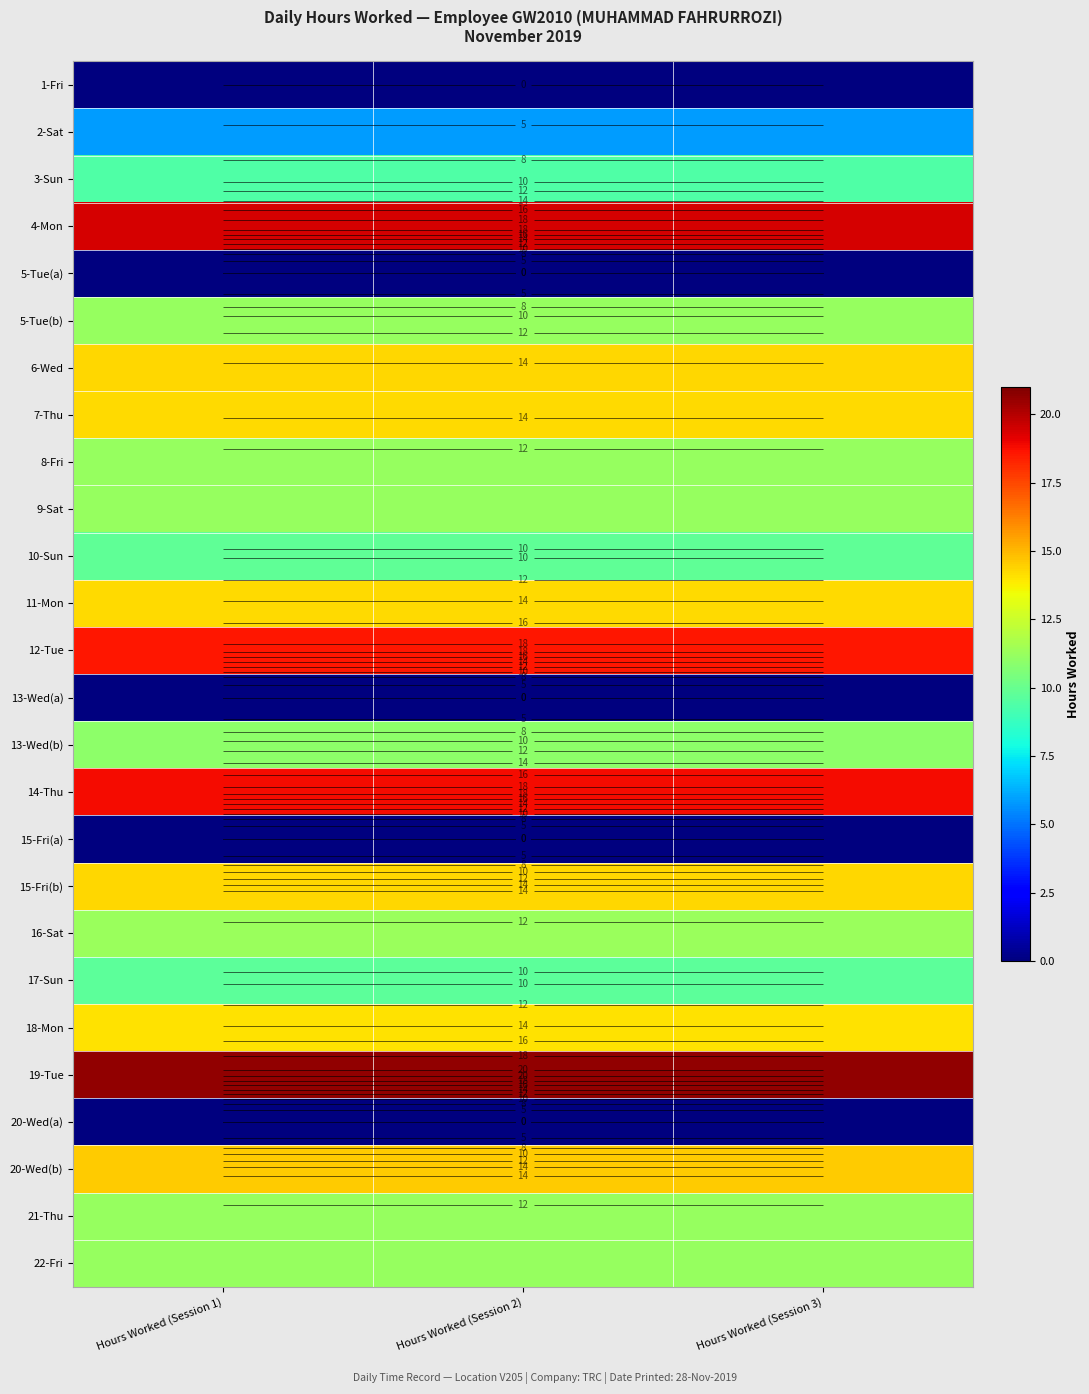

What is the difference between the highest and lowest values at Hours Worked (Session 1)?

20.6